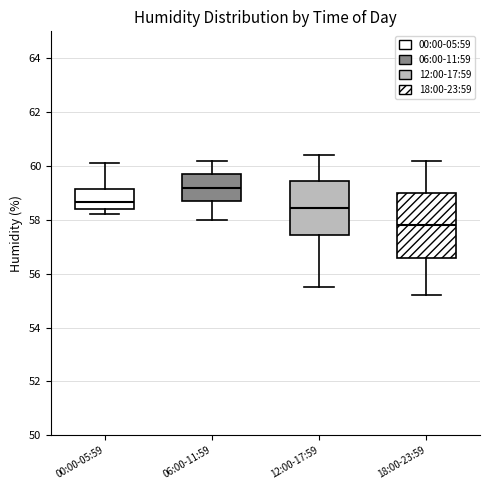

Which box has the lowest median line?

18:00-23:59